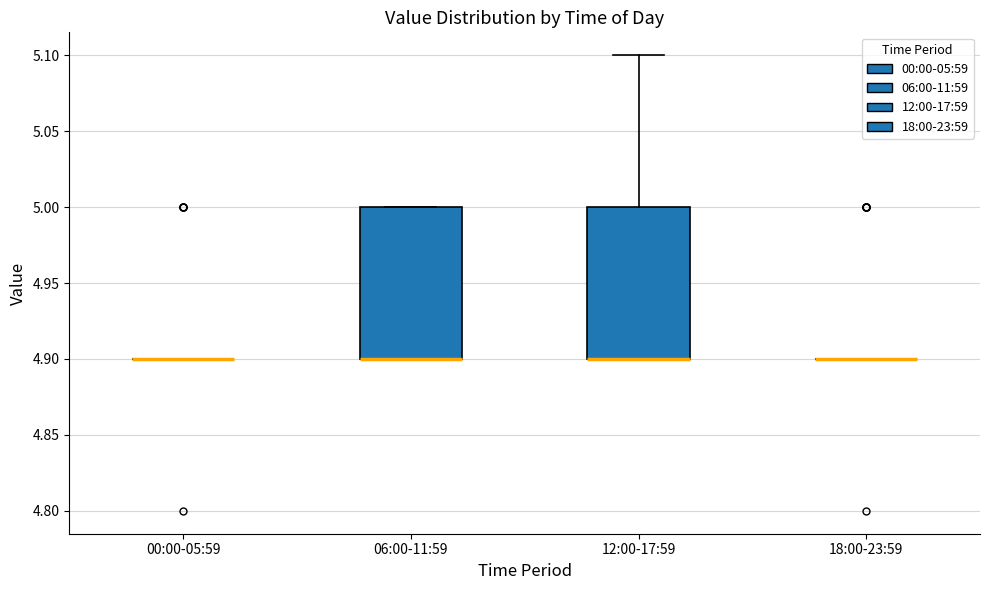

Reading left to right, transcribe this box plot: for each box, give where its median line is, the range the box spans, and where its two whiskers end, as read against the y-axis. The values are not printed on the chart, so give them approximately, as read against the axis.

00:00-05:59: box collapsed to a line at 4.9, whiskers 4.9 to 4.9
06:00-11:59: median 4.9 (drawn on the box's lower edge), box 4.9 to 5.0, whiskers 4.9 to 5.0
12:00-17:59: median 4.9 (drawn on the box's lower edge), box 4.9 to 5.0, whiskers 4.9 to 5.1
18:00-23:59: box collapsed to a line at 4.9, whiskers 4.9 to 4.9